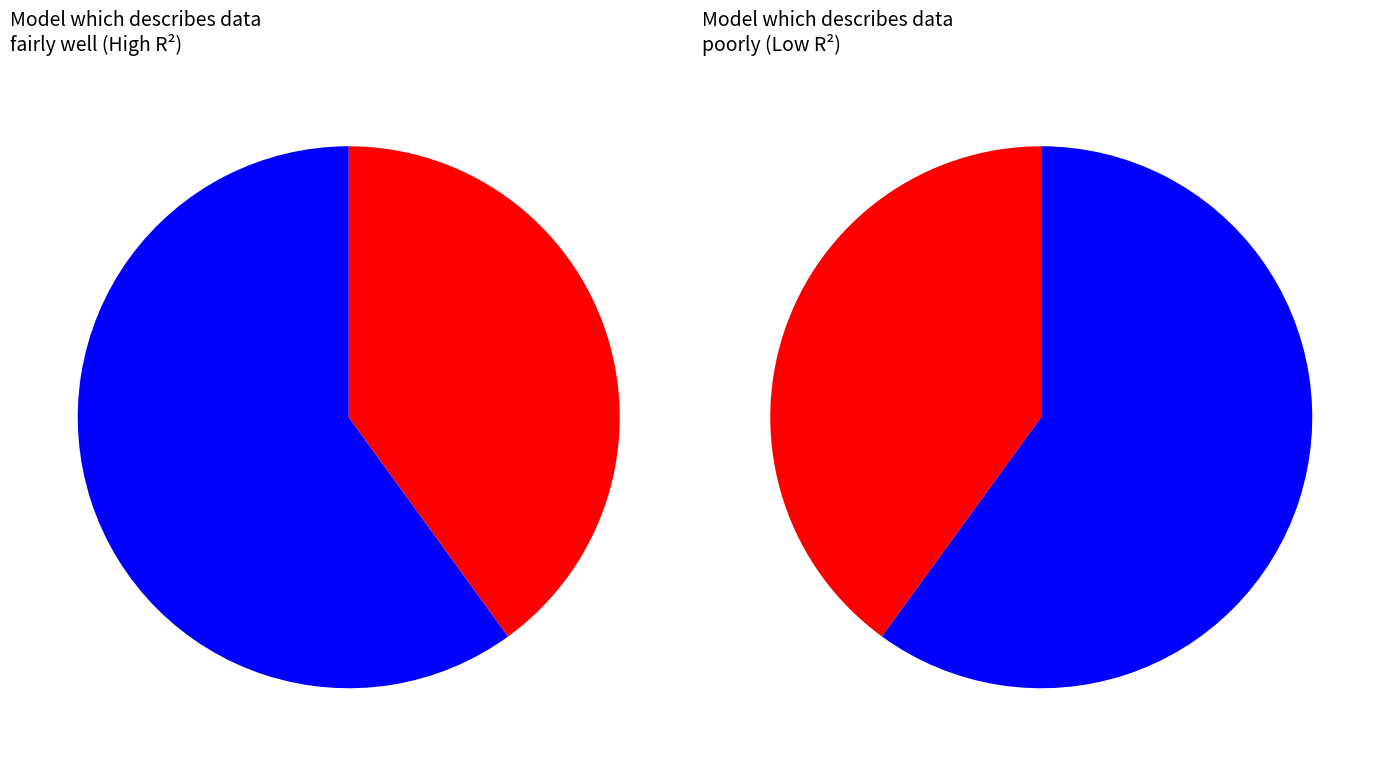

How many segments does this pie chart have?

4